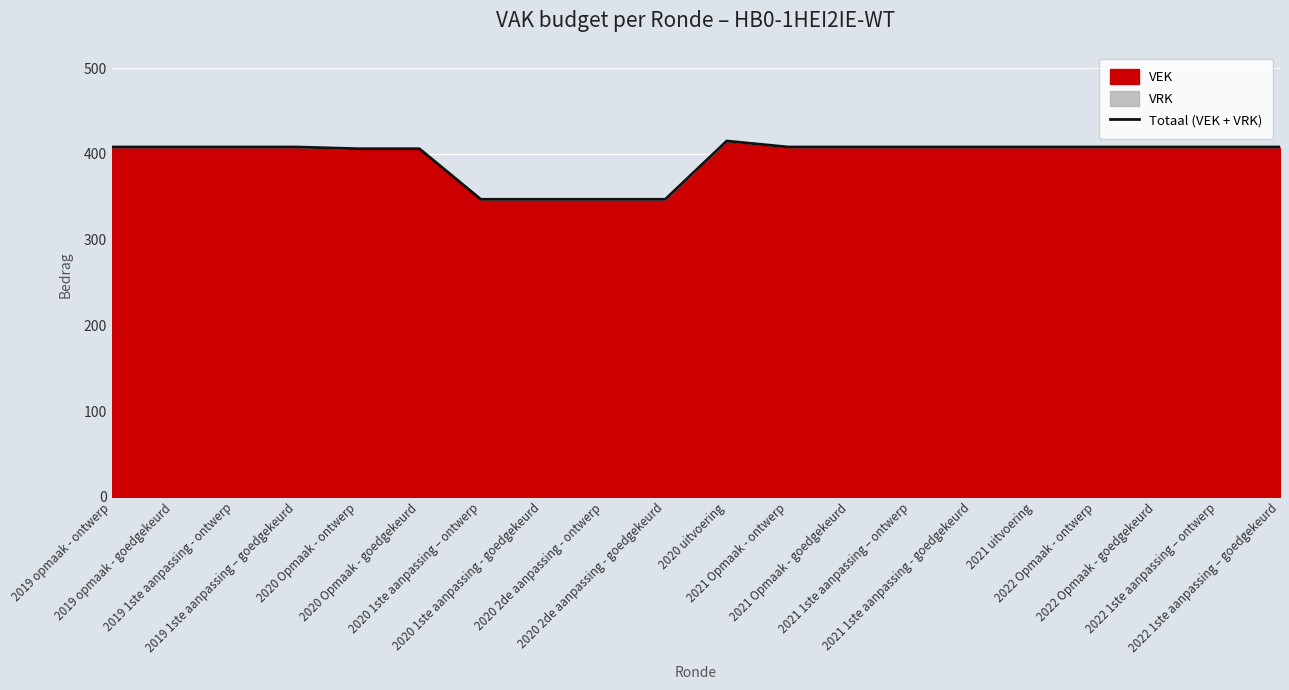

Reading left to right, extract all data points from this chart.

2019 opmaak - ontwerp=408	2019 opmaak - goedgekeurd=408	2019 1ste aanpassing - ontwerp=408	2019 1ste aanpassing – goedgekeurd=408	2020 Opmaak - ontwerp=406	2020 Opmaak - goedgekeurd=406	2020 1ste aanpassing – ontwerp=347	2020 1ste aanpassing - goedgekeurd=347	2020 2de aanpassing - ontwerp=347	2020 2de aanpassing - goedgekeurd=347	2020 uitvoering=415	2021 Opmaak - ontwerp=408	2021 Opmaak - goedgekeurd=408	2021 1ste aanpassing – ontwerp=408	2021 1ste aanpassing - goedgekeurd=408	2021 uitvoering=408	2022 Opmaak - ontwerp=408	2022 Opmaak - goedgekeurd=408	2022 1ste aanpassing – ontwerp=408	2022 1ste aanpassing – goedgekeurd=408